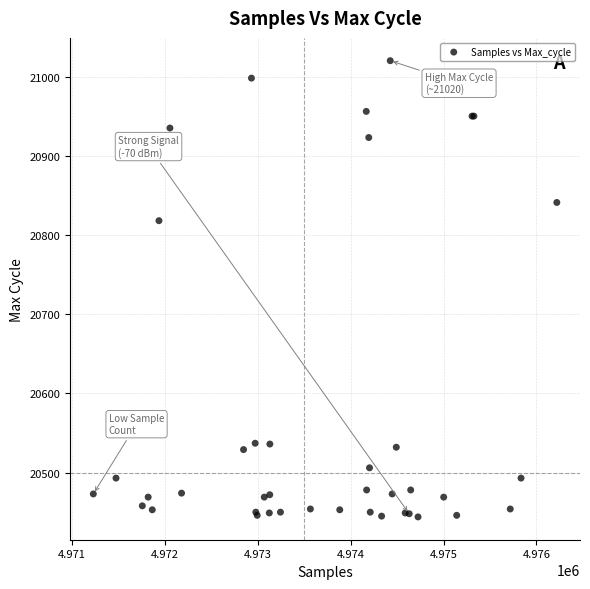

What Y value in the scatter plot is closest to 20732?

20818